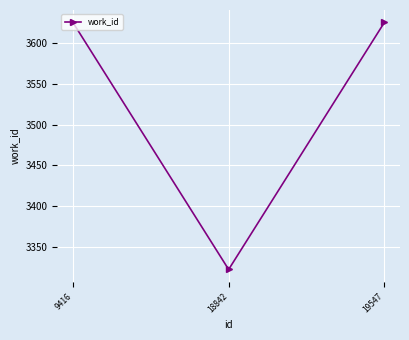

Which has a higher value, 19547 or 18842?

19547